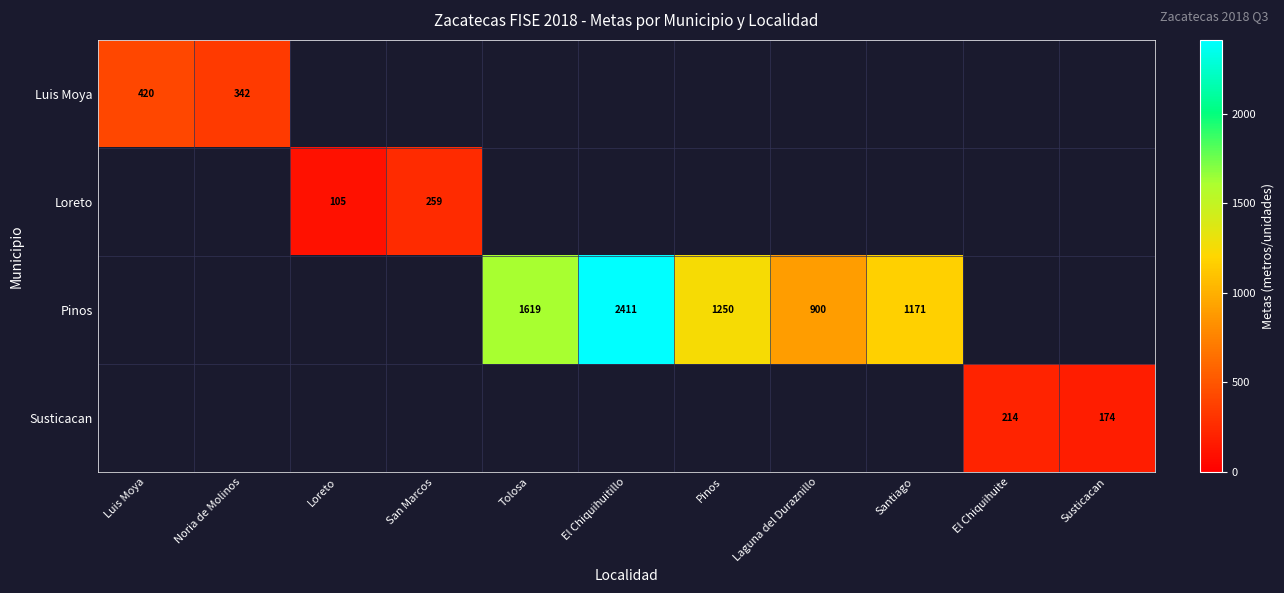

The Pinos series shows 900 at Laguna del Duraznillo. True or false?

True